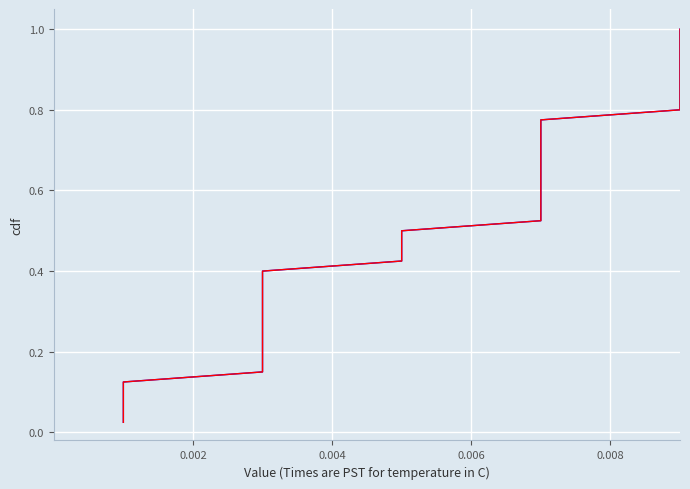

True or false: Temperature CDF and Temperature CDF 2 intersect in this chart.

False